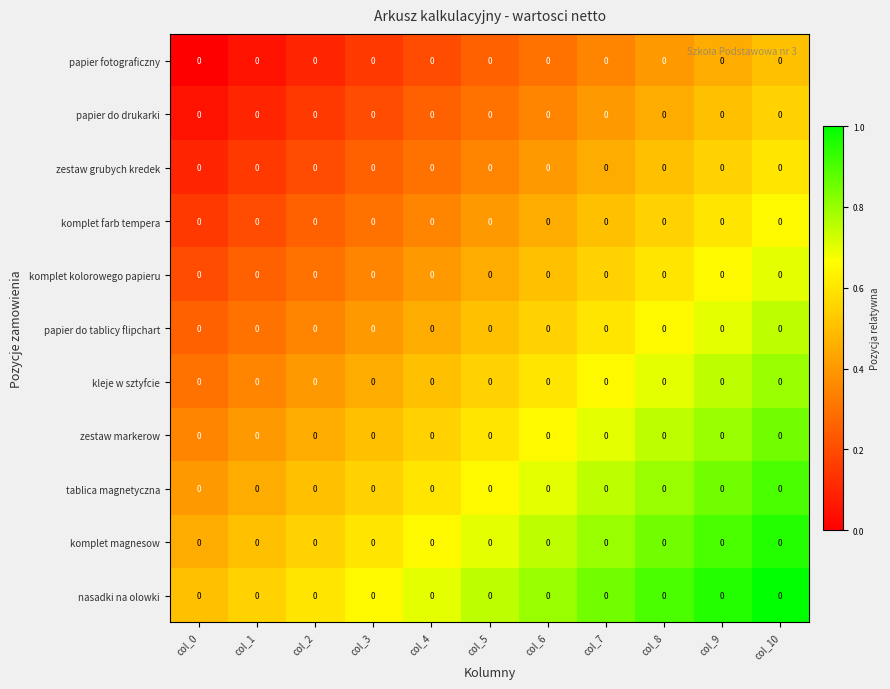

What is the lowest value of the kleje w sztyfcie series?

0.3